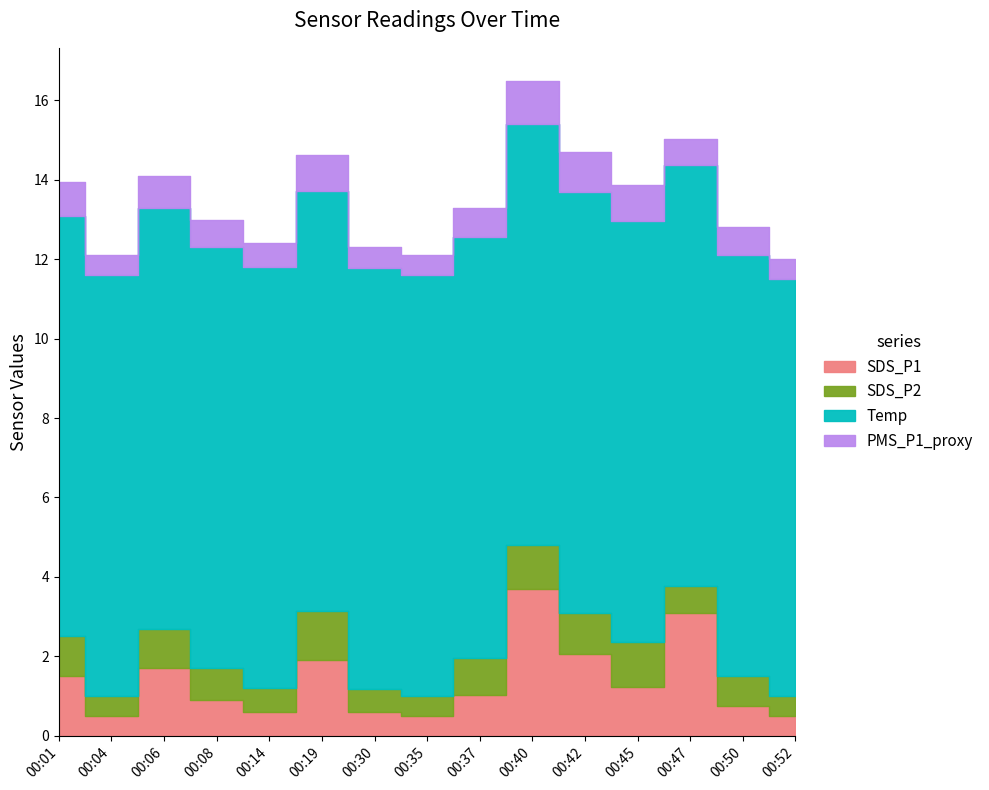

At which category does the chart reach its minimum across all series?

00:04